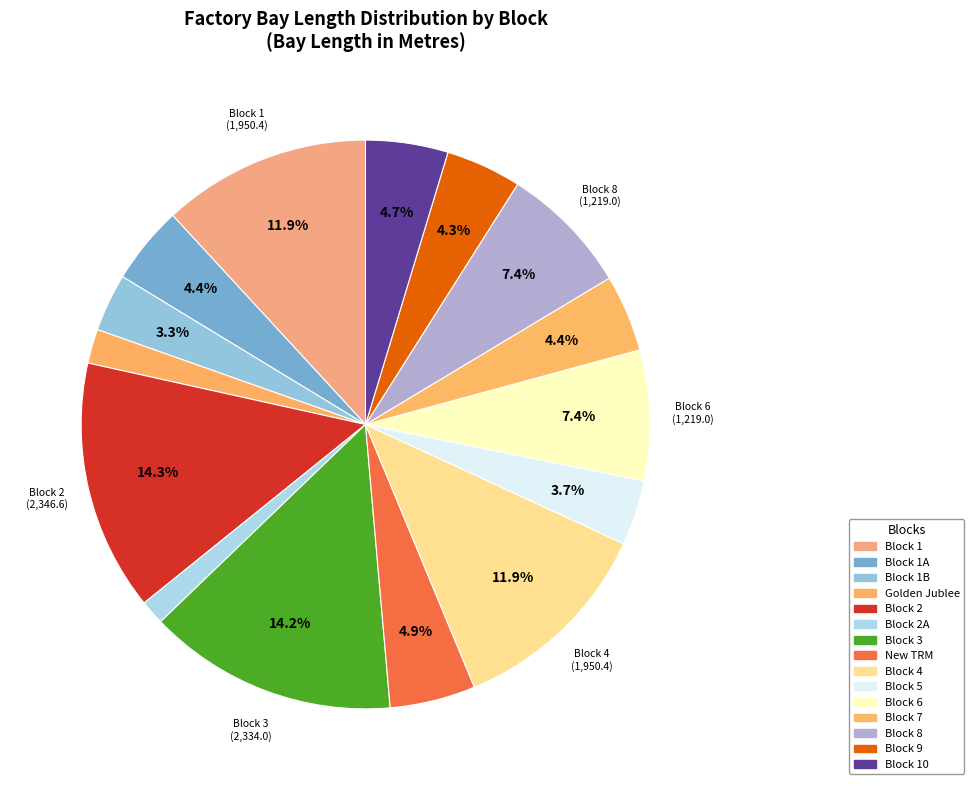

Which category has the smallest portion of the pie?

Block 2A